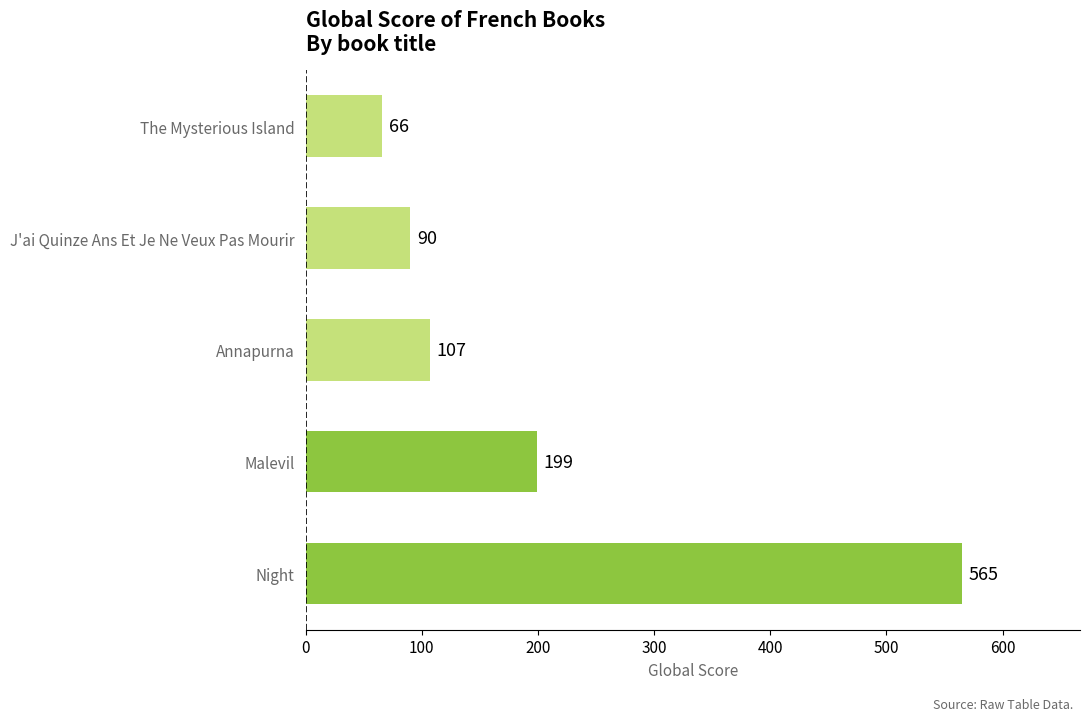

How many values are below 107?

2